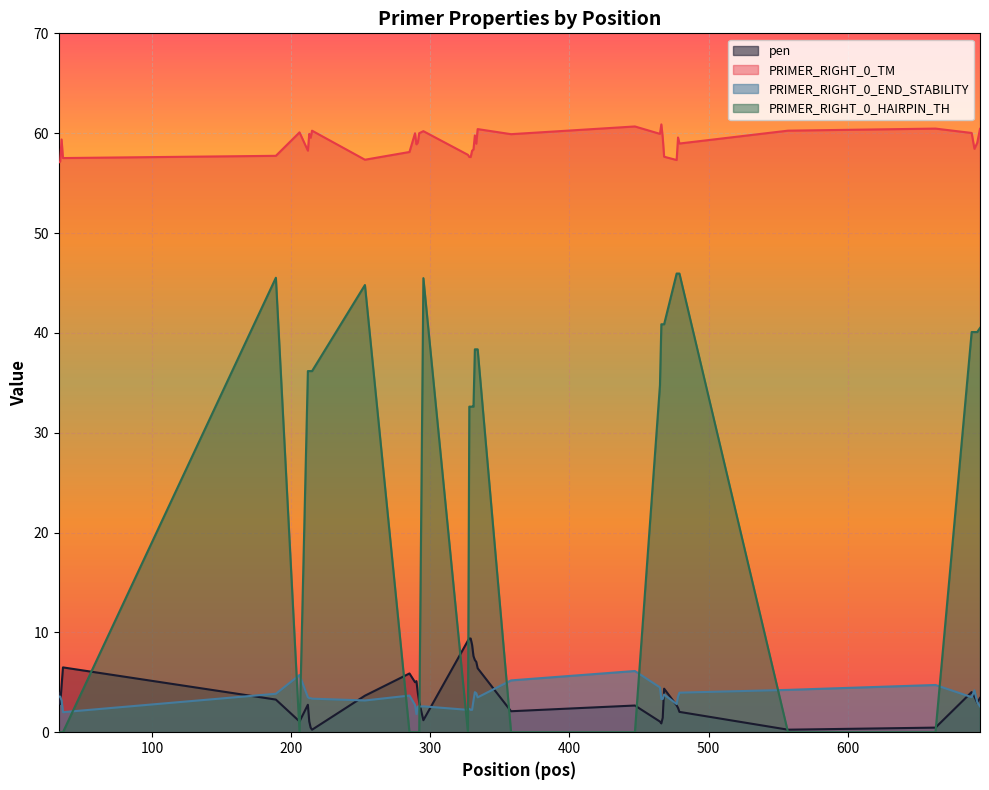

Which series has the largest range (max minus min)?

PRIMER_RIGHT_0_HAIRPIN_TH